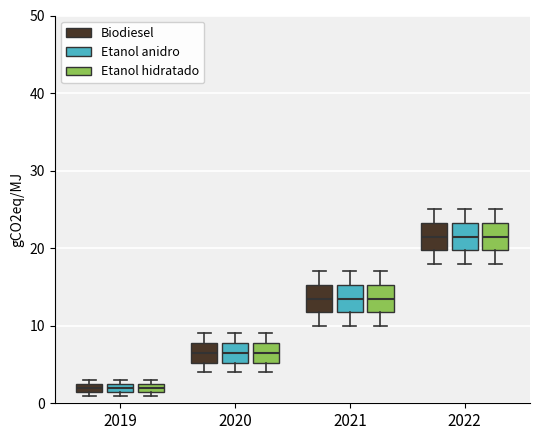

Where is the upper edge of the box for 2020 (Biodiesel) on the y-axis? The values are not printed on the chart, so give them approximately, as read against the axis.

8